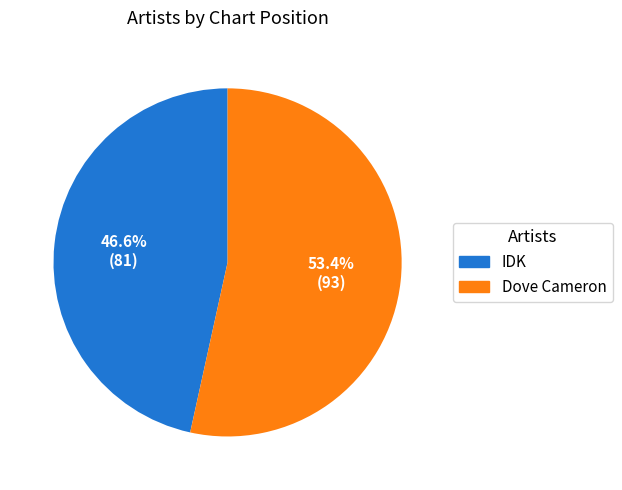

What percentage is NOT represented by IDK?

53.4%